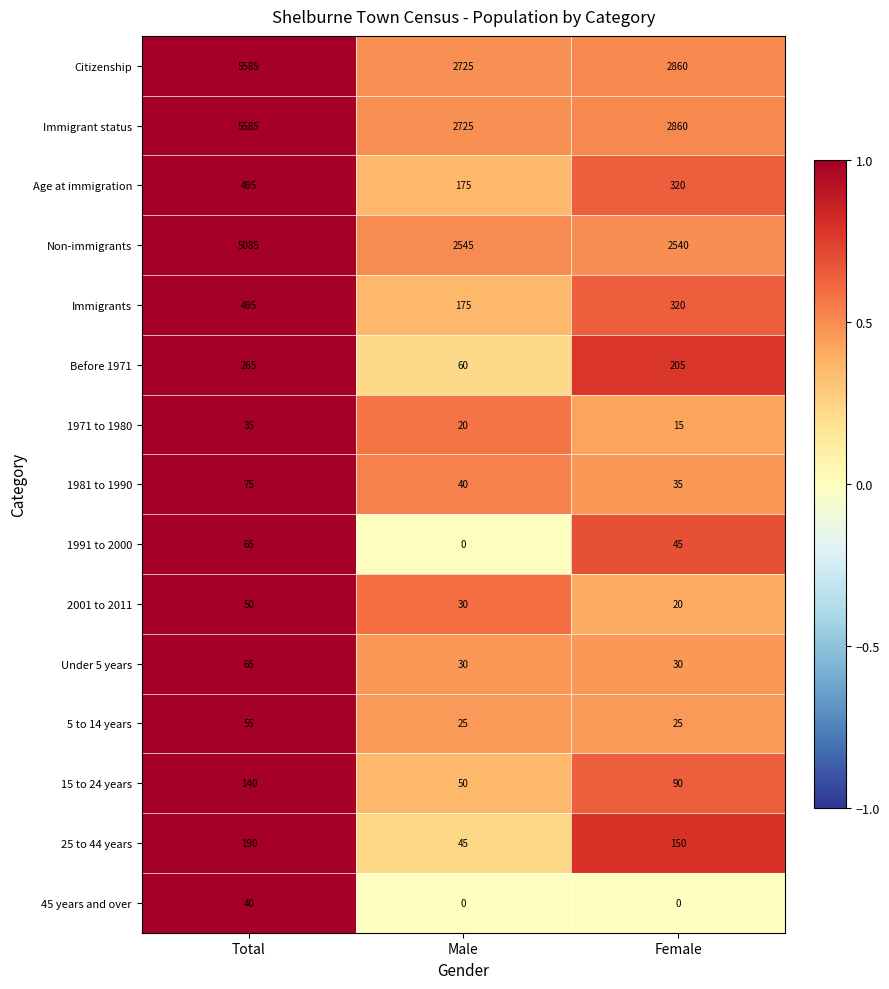

List the labels in order of 25 to 44 years value, largest first.

Total, Female, Male